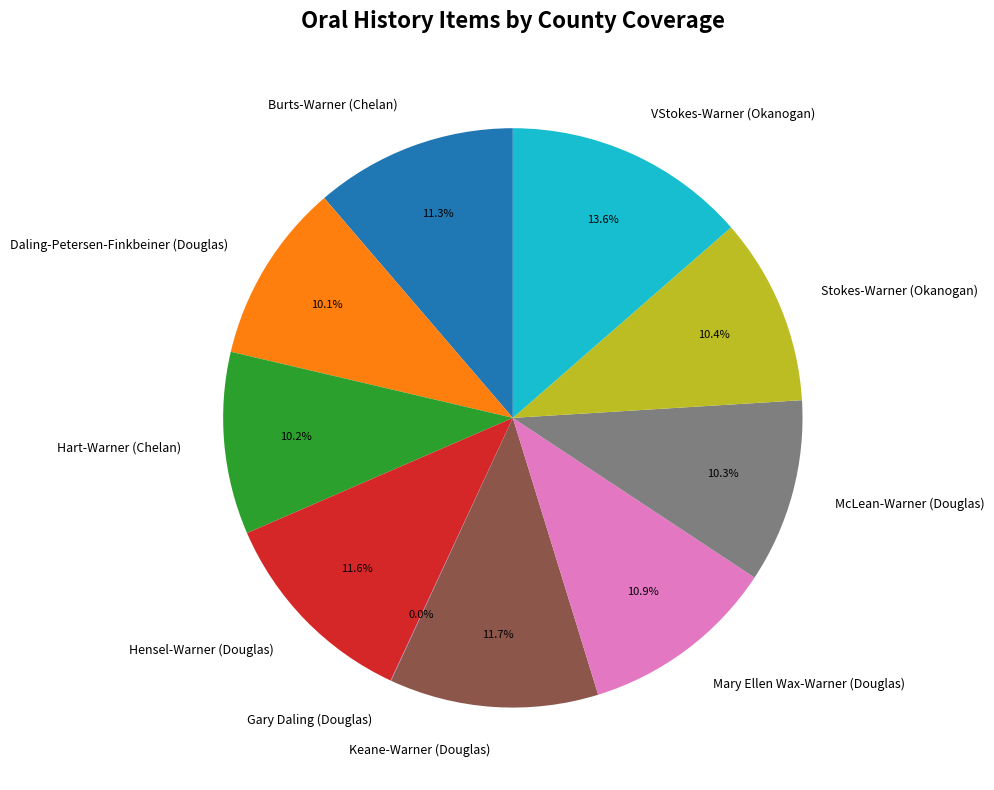

Which slice is the largest?

VStokes-Warner (Okanogan)